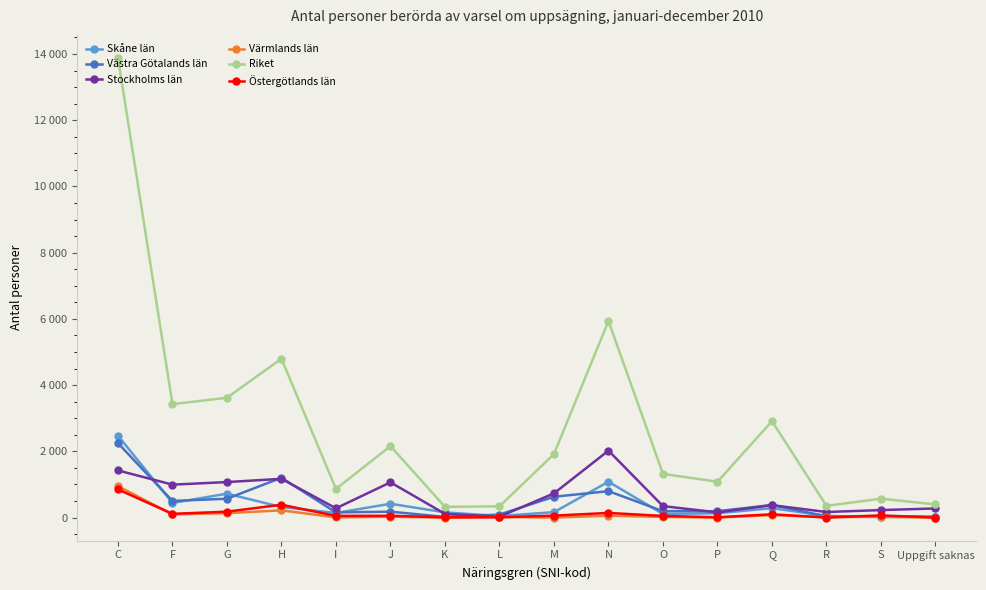

What is the label of the 10th point from the left?

N